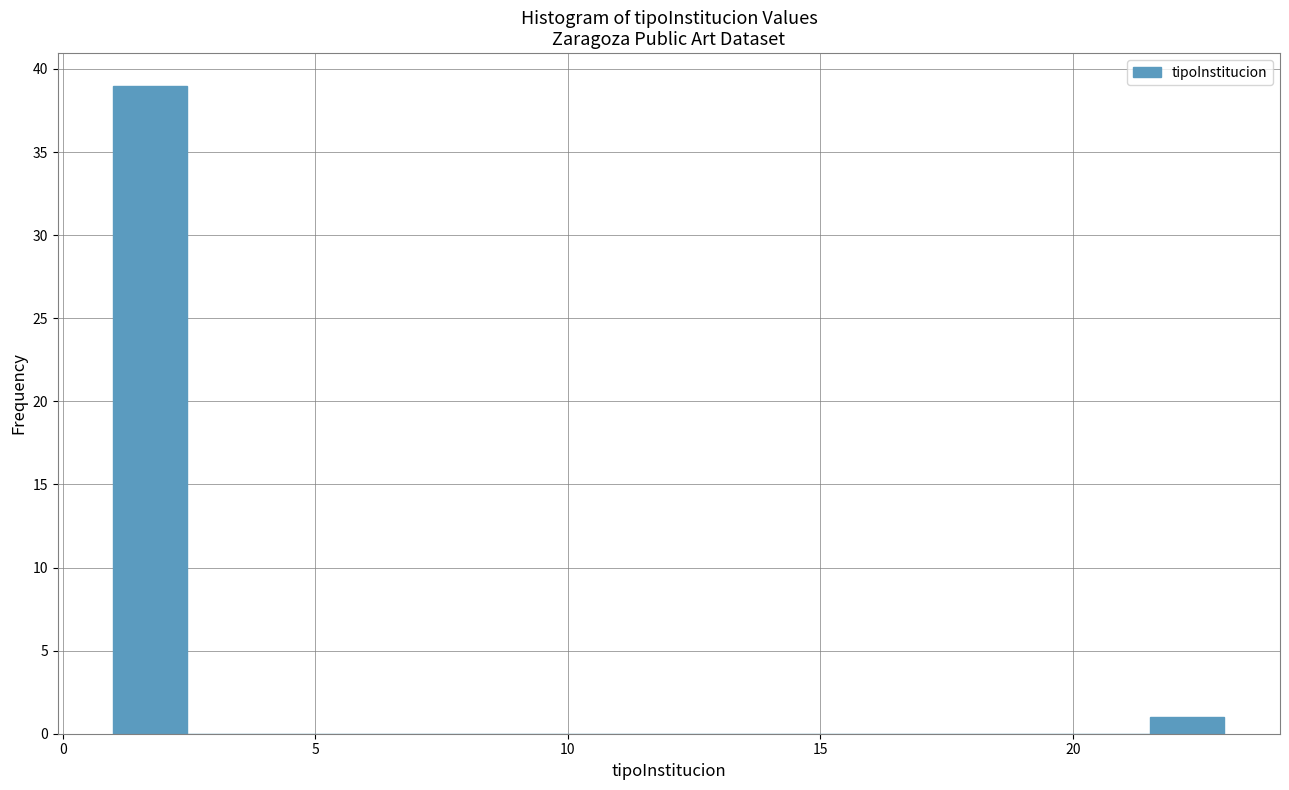

Read against the x-axis, roughly where is the centre of the tallest bar?

1.5